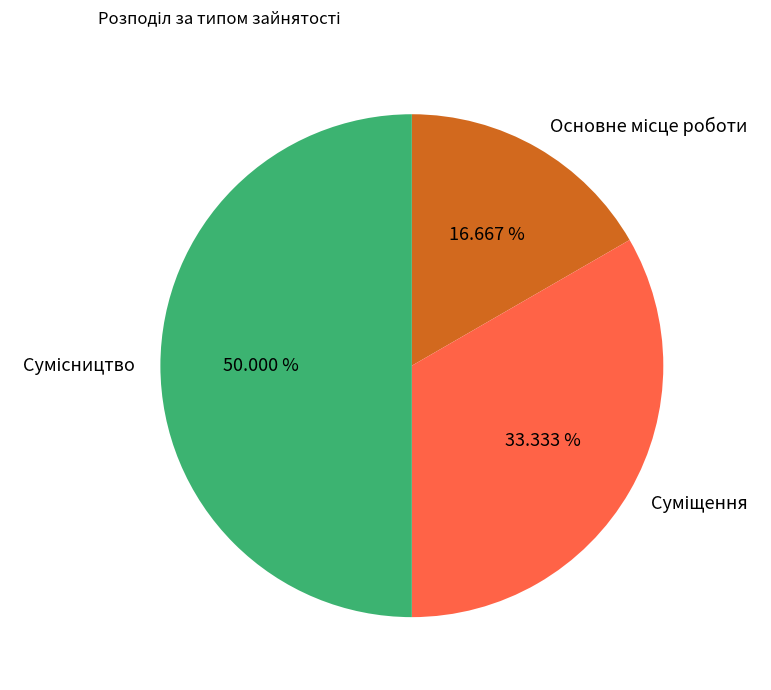

Approximately how many times larger is the value at Сумісництво compared to Основне місце роботи?

3.0